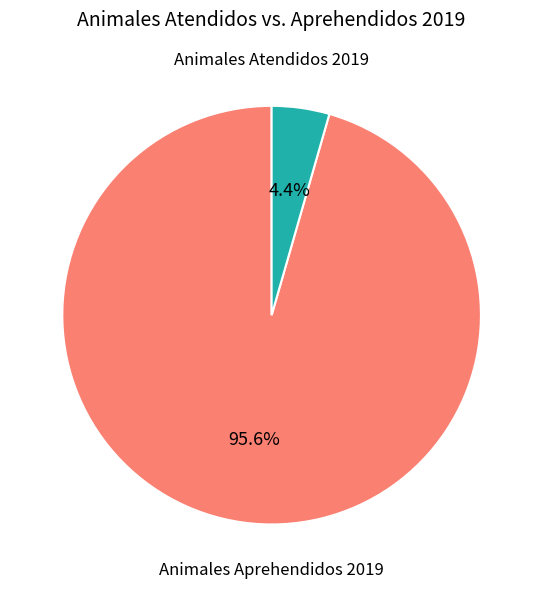

How many segments does this pie chart have?

2